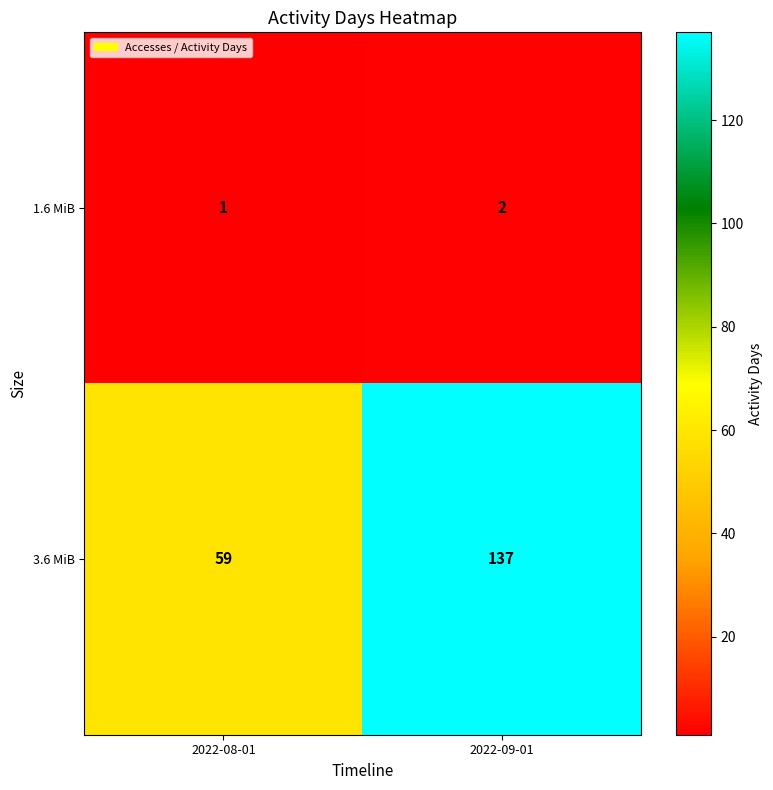

Which series has the widest spread of values?

3.6 MiB